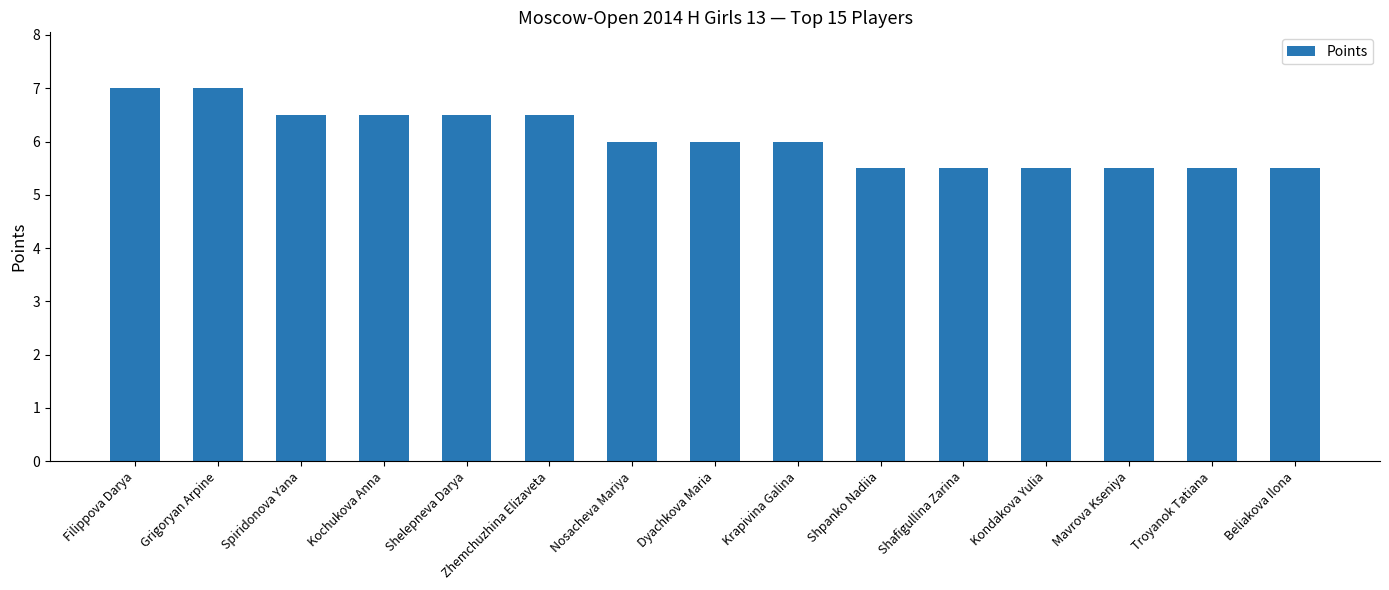

Reading left to right, list all the values displayed in this chart.

Filippova Darya=7.0	Grigoryan Arpine=7.0	Spiridonova Yana=6.5	Kochukova Anna=6.5	Shelepneva Darya=6.5	Zhemchuzhina Elizaveta=6.5	Nosacheva Mariya=6.0	Dyachkova Maria=6.0	Krapivina Galina=6.0	Shpanko Nadiia=5.5	Shafigullina Zarina=5.5	Kondakova Yulia=5.5	Mavrova Kseniya=5.5	Troyanok Tatiana=5.5	Beliakova Ilona=5.5